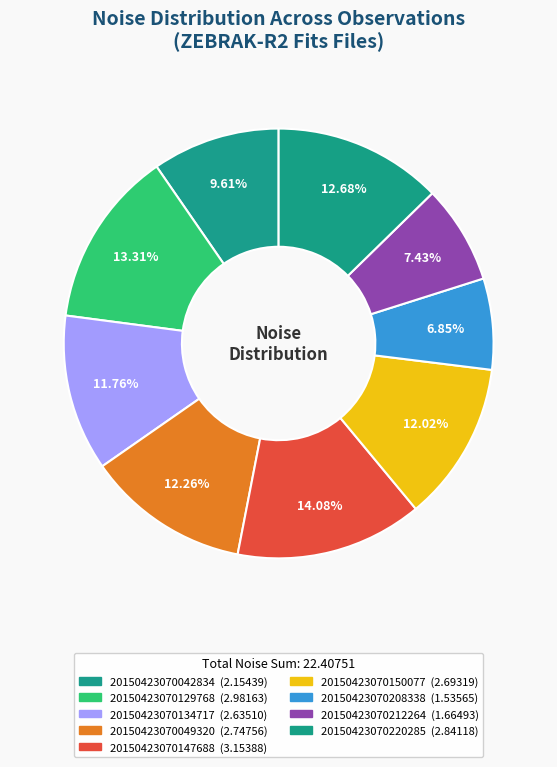

Which has a higher value, 20150423070134717 or 20150423070208338?

20150423070134717